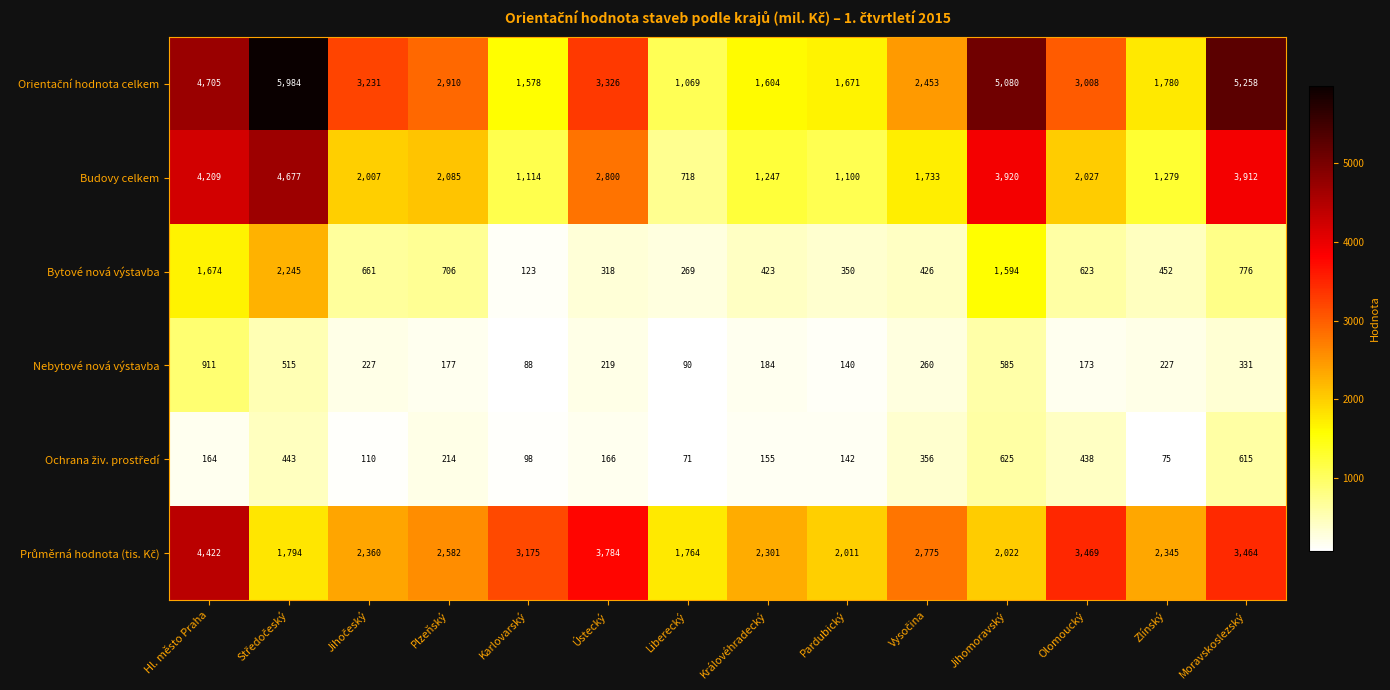

What is the difference between the maximum and minimum values in the Nebytové nová výstavba series?

823